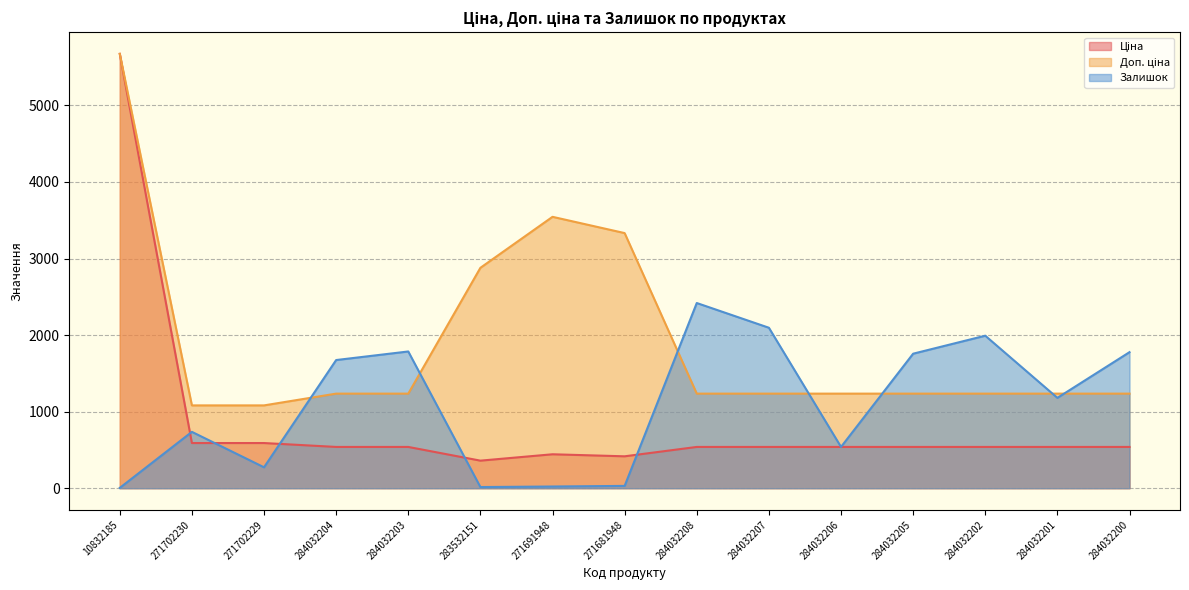

What is the total value across all series at 284032208?

4193.4